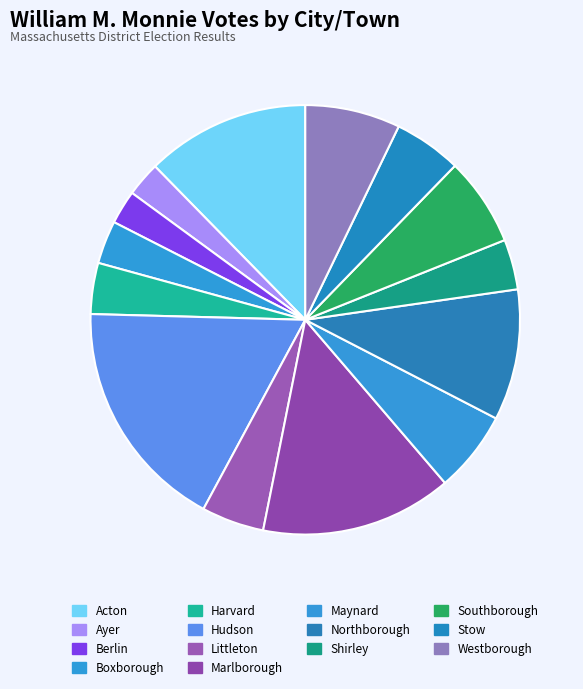

Approximately how many times larger is the value at Marlborough compared to Hudson?

0.8